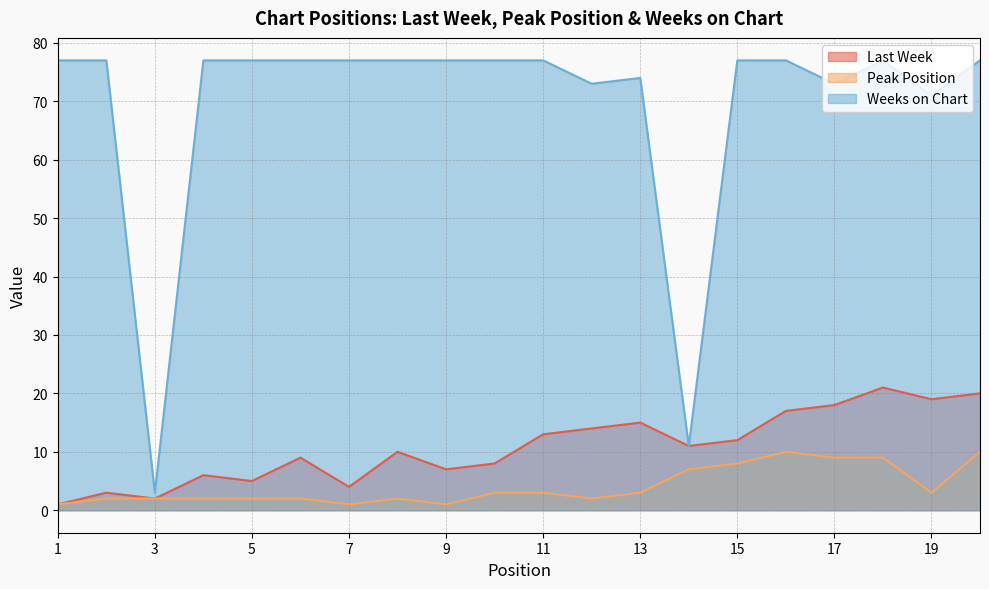

Where is the first local minimum for Weeks on Chart?

3